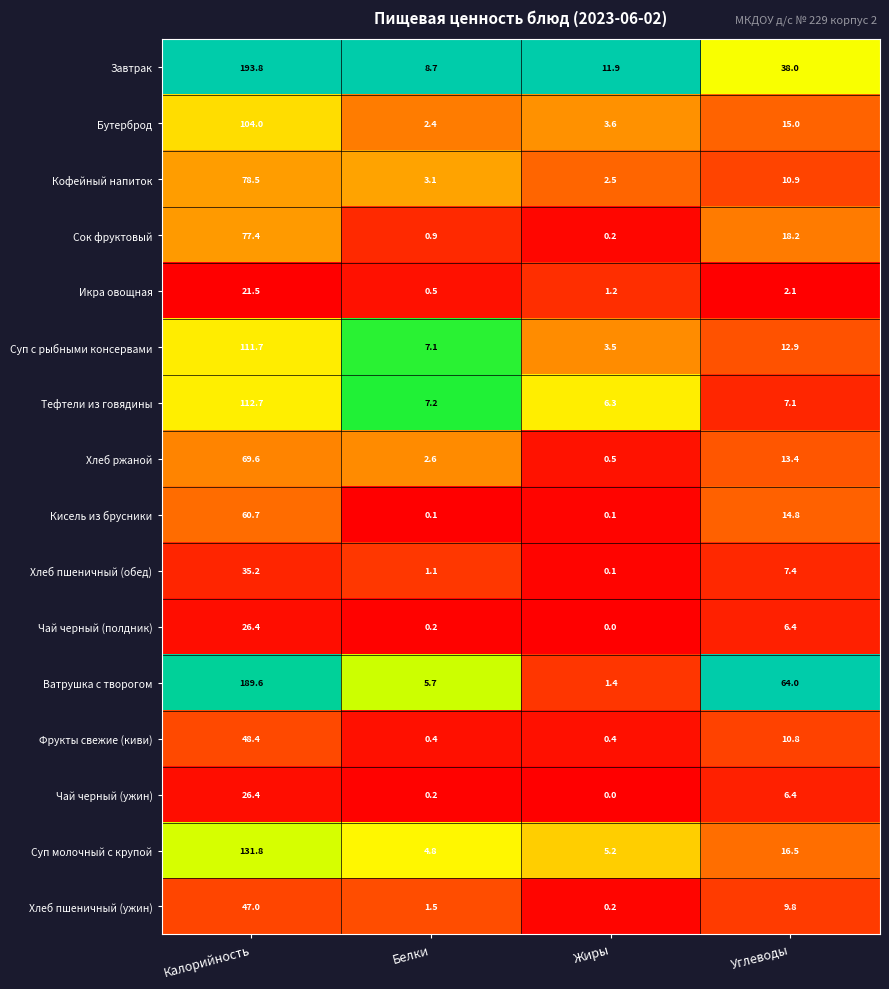

Where does the Икра овощная series first go above 2?

Калорийность